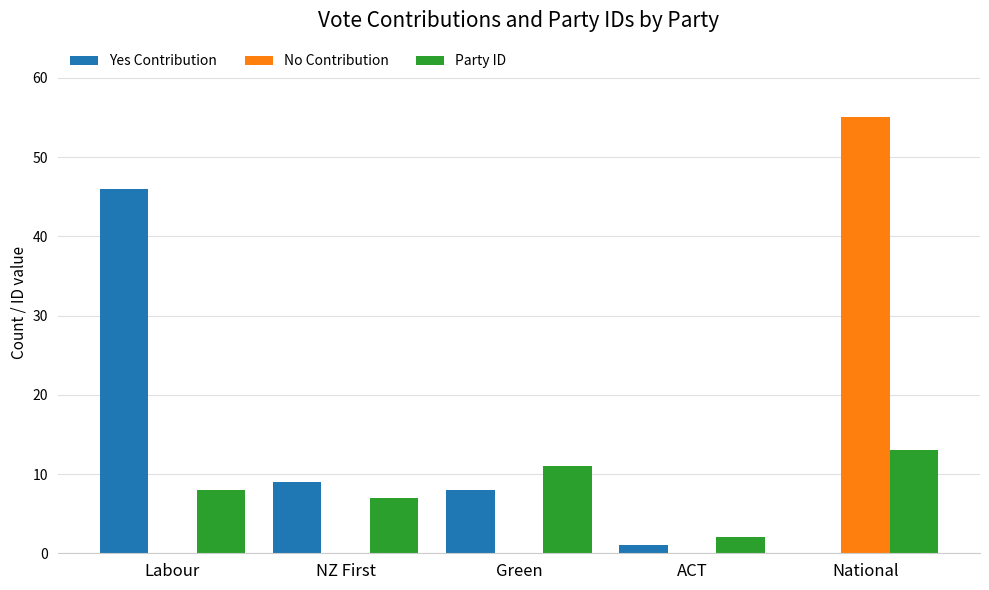

Reading left to right, what are all the values shown in this chart?

Yes Contribution: Labour=46	NZ First=9	Green=8	ACT=1	National=0
No Contribution: Labour=0	NZ First=0	Green=0	ACT=0	National=55
Party ID: Labour=8	NZ First=7	Green=11	ACT=2	National=13